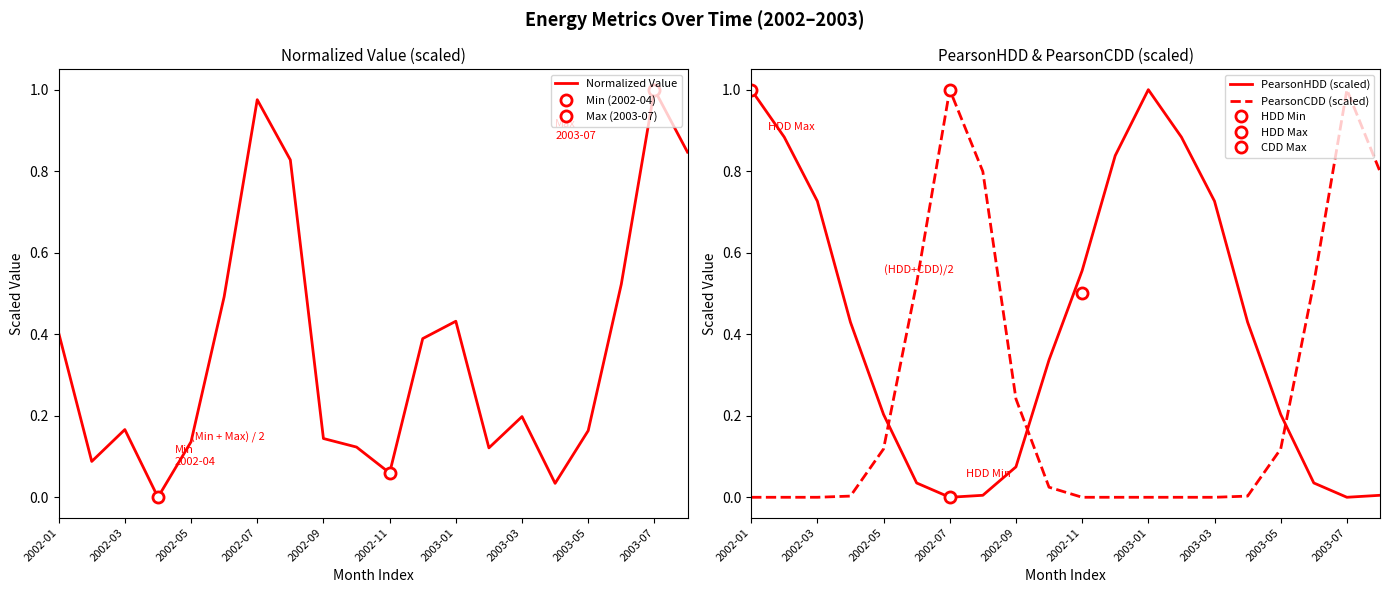

How many interior local peaks does the PearsonHDD (scaled) series have?

1